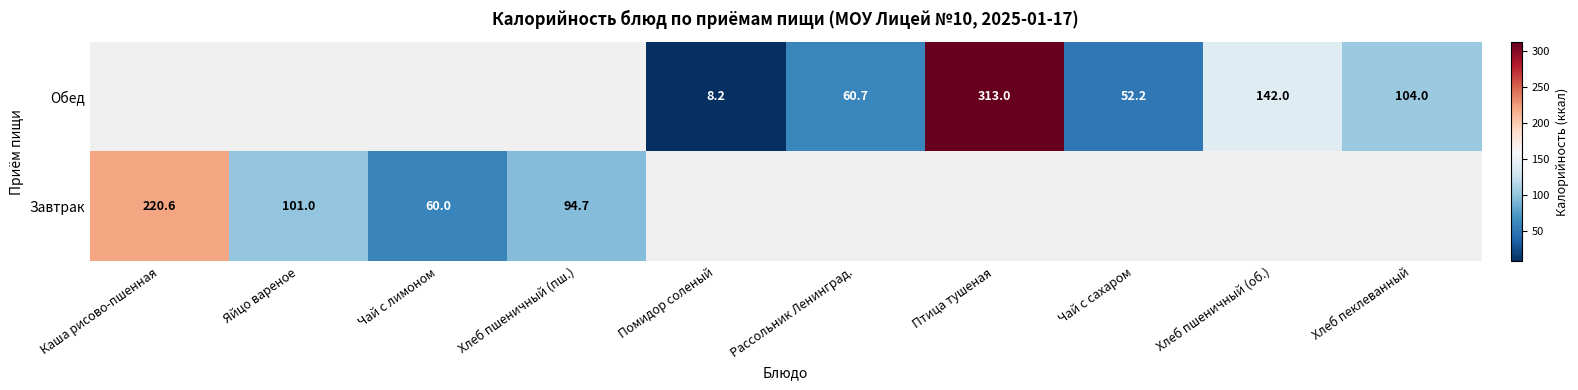

What is the difference between the Обед values at Хлеб пеклеванный and Рассольник Ленинград.?

43.3